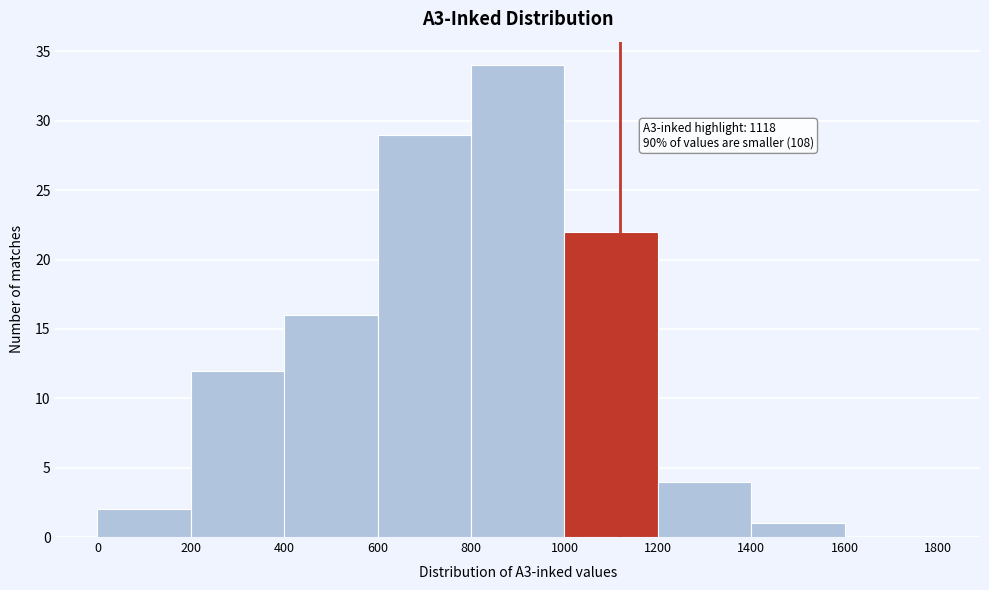

Which range on the x-axis has the tallest bar?

800 to 1000